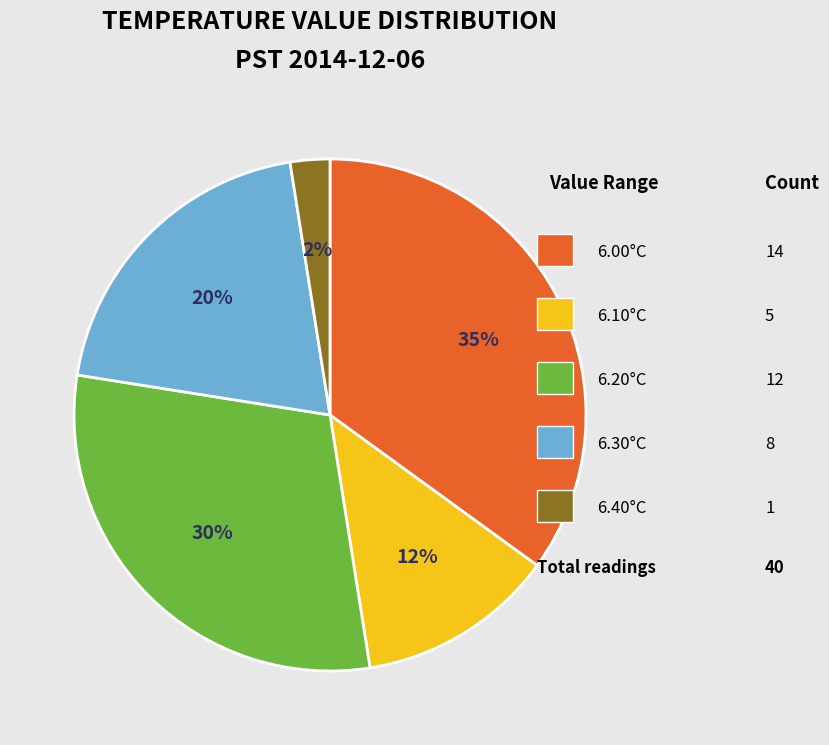

Does any single category account for the majority?

No